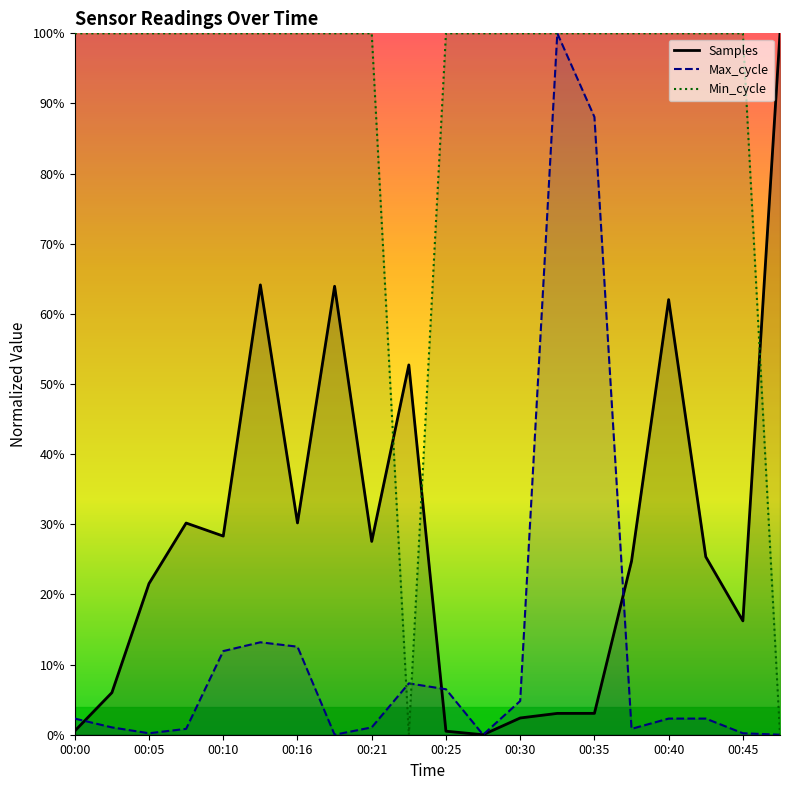

At which label is Max_cycle closest to 50?

00:13